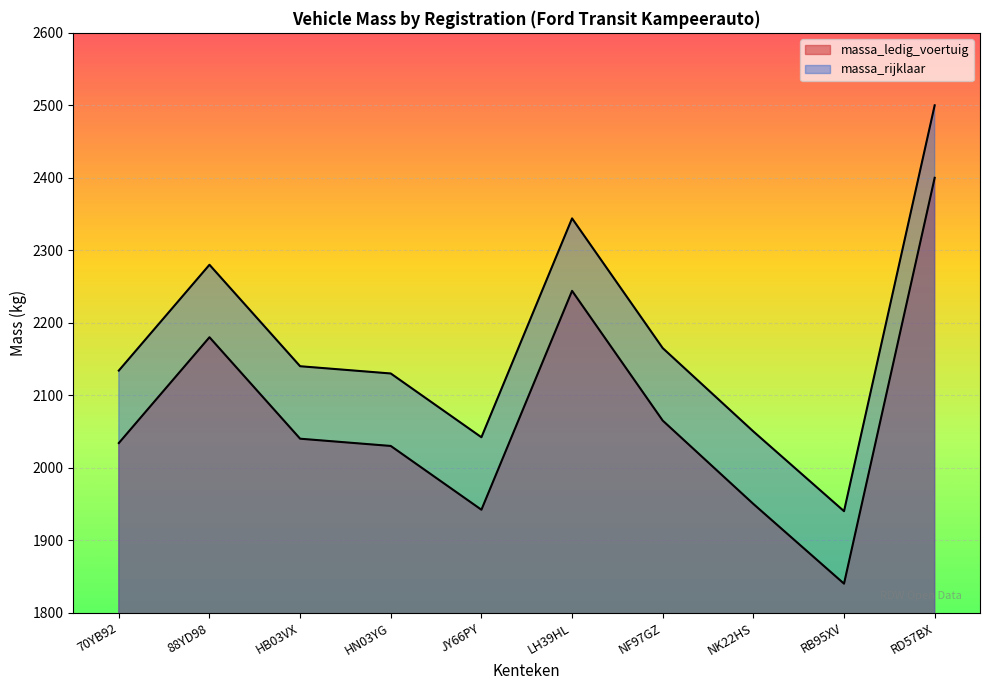

At which label is massa_ledig_voertuig closest to 2120?

NF97GZ